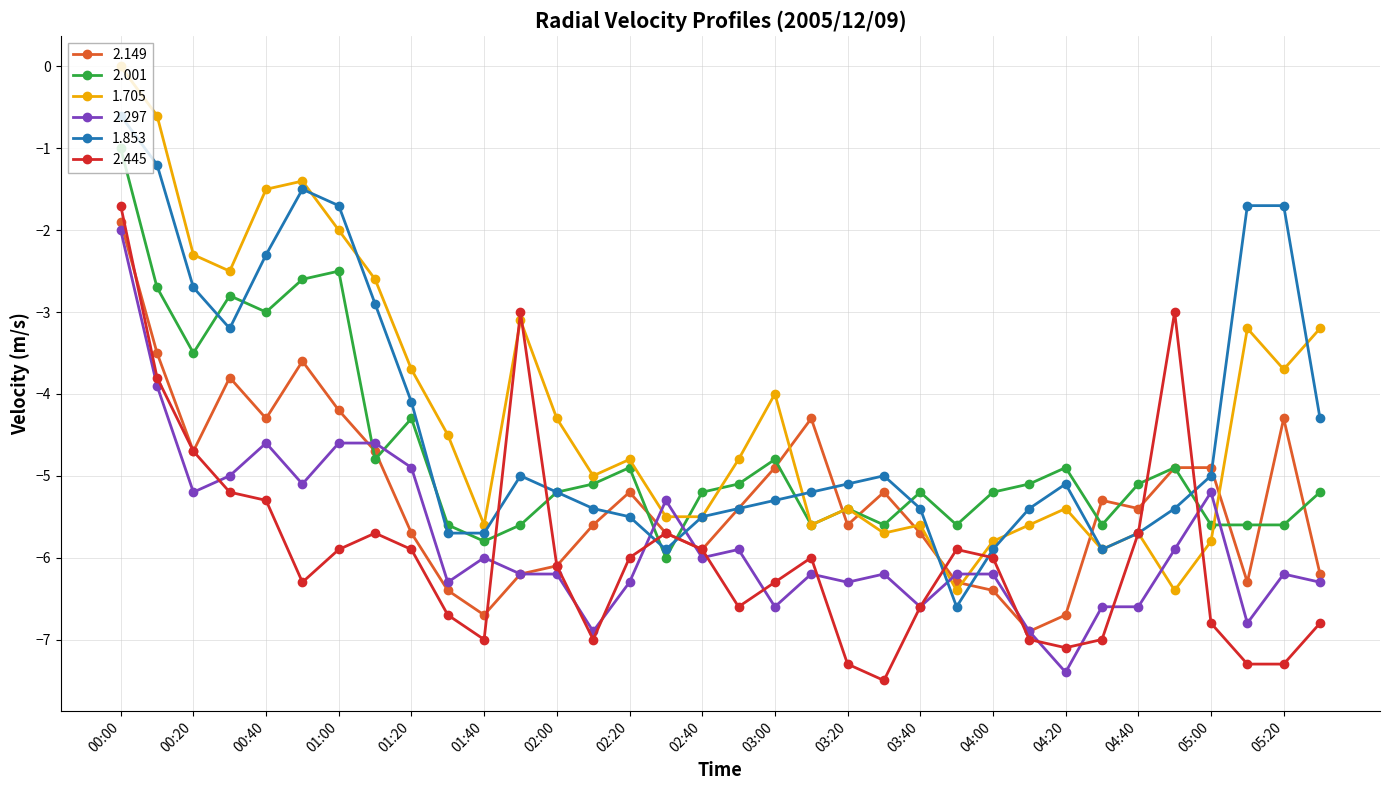

Is this an area chart (filled region under the line)?

No